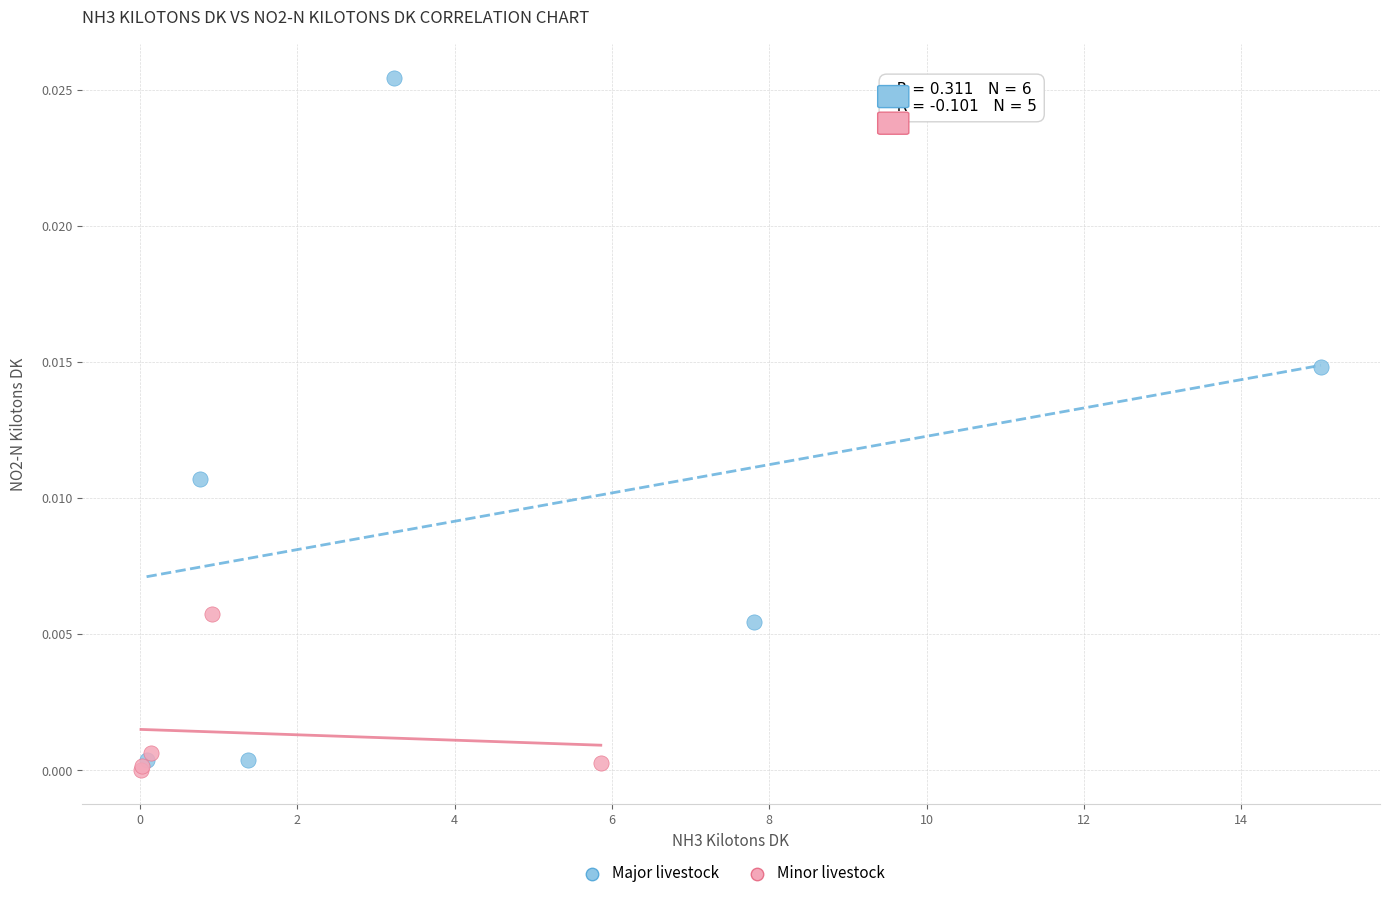

Which series reaches the maximum Y coordinate?

Major livestock